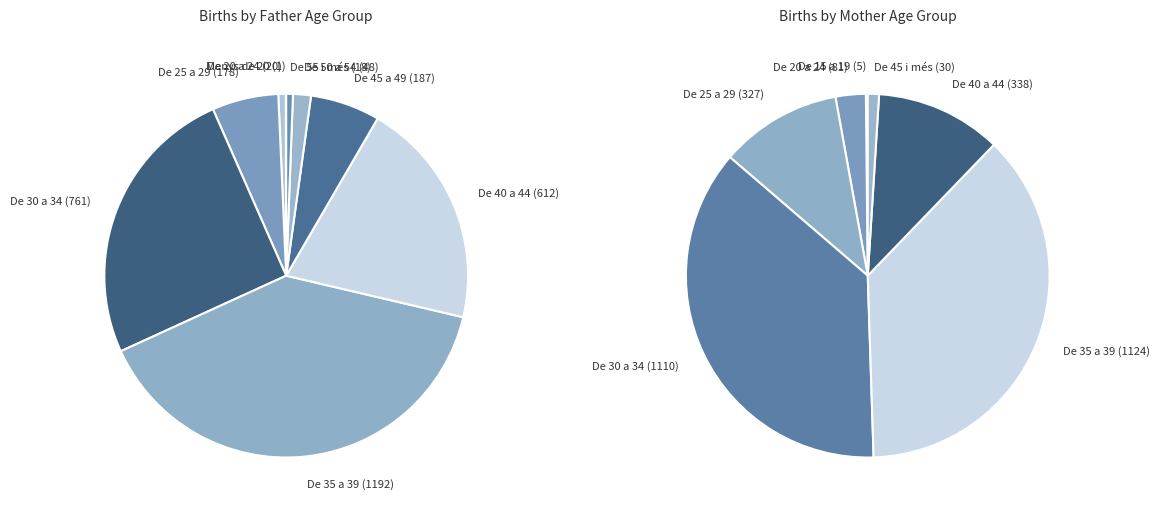

Is there a majority slice in this chart?

No